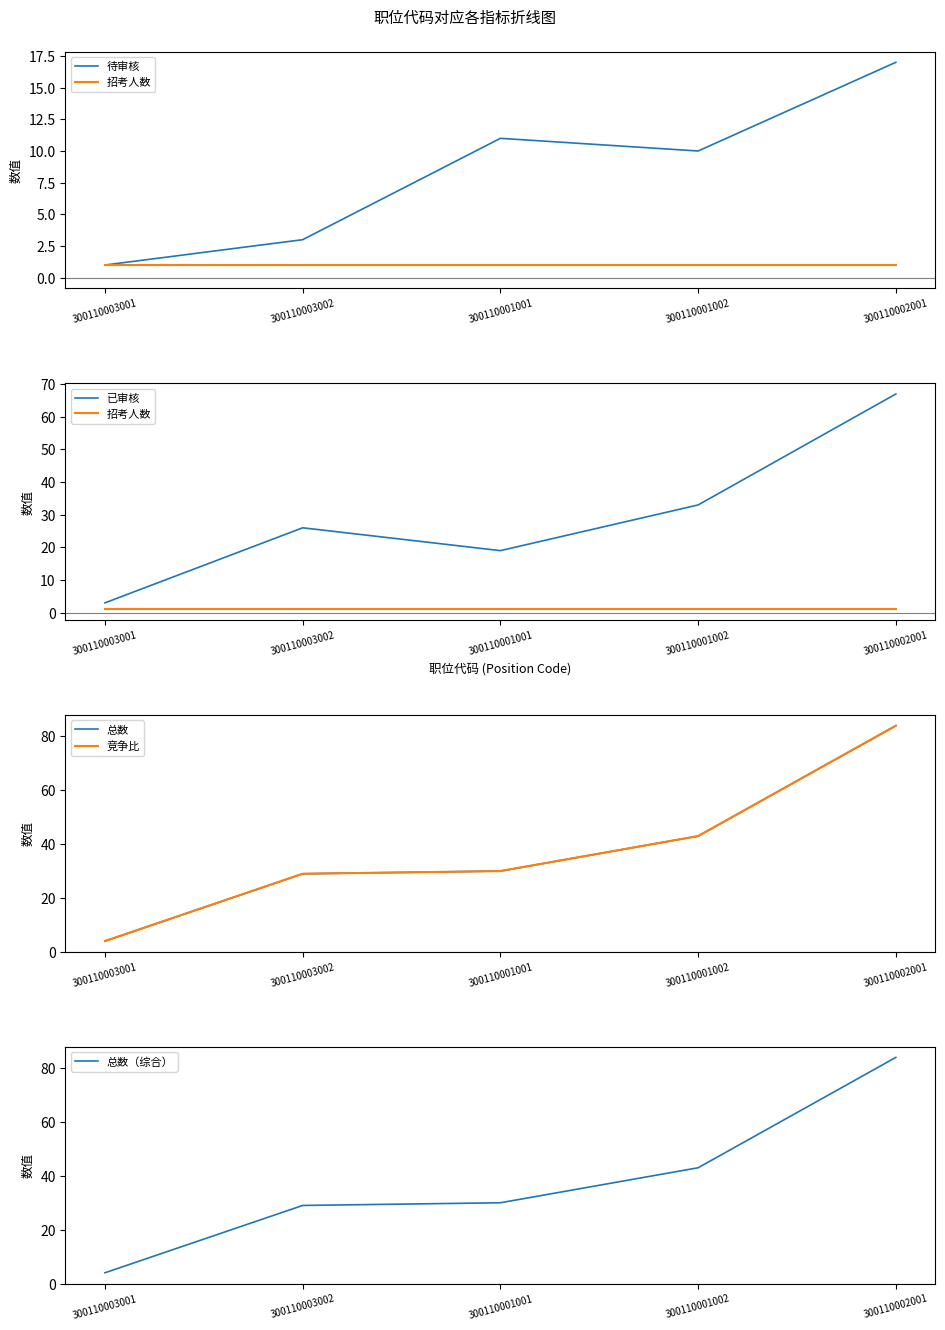

Is the value of 招考人数 at 300110003001 greater than the value of 竞争比 at 300110003002?

No